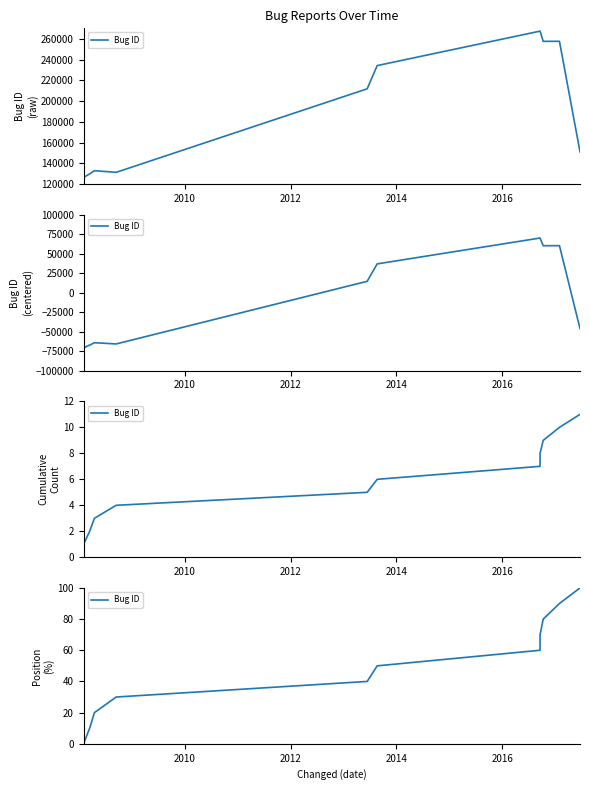

Reading left to right, what are all the values shown in this chart?

0	10	20	30	40	50	60	70	80	90	100